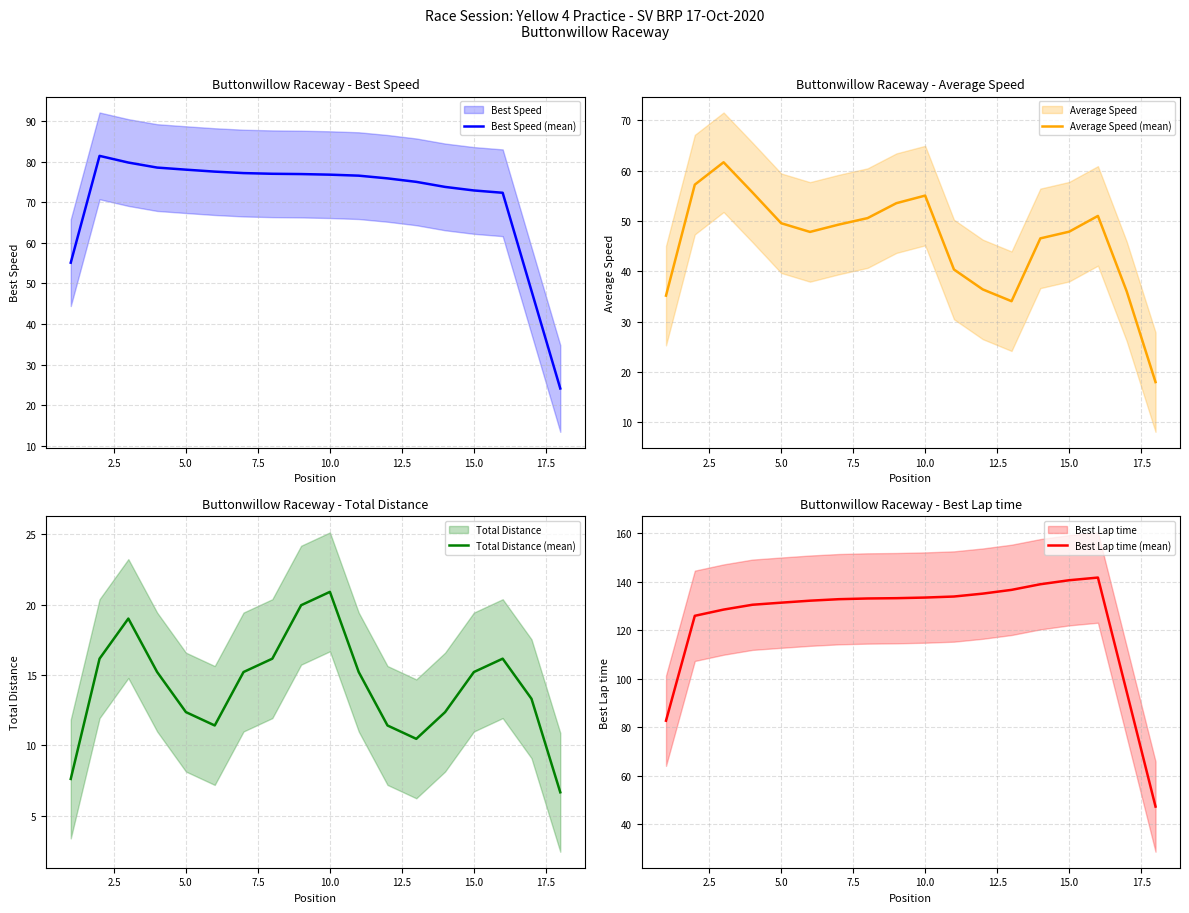

What is the difference between the maximum and minimum values in the Average Speed (mean) series?

43.7